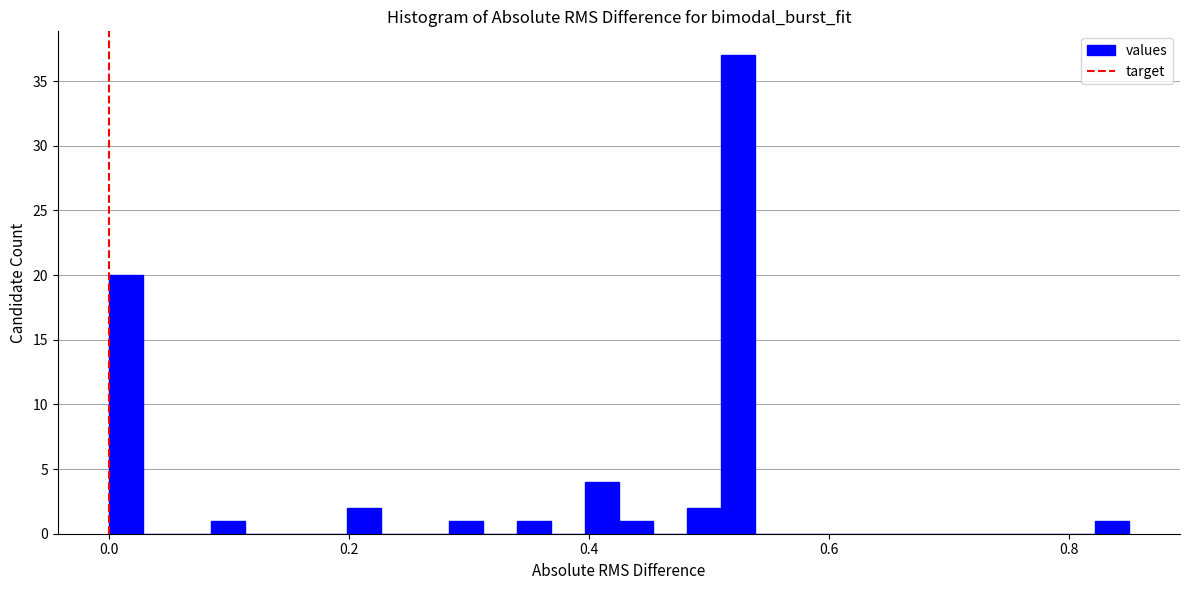

Read against the x-axis, roughly where is the centre of the tallest bar?

0.52